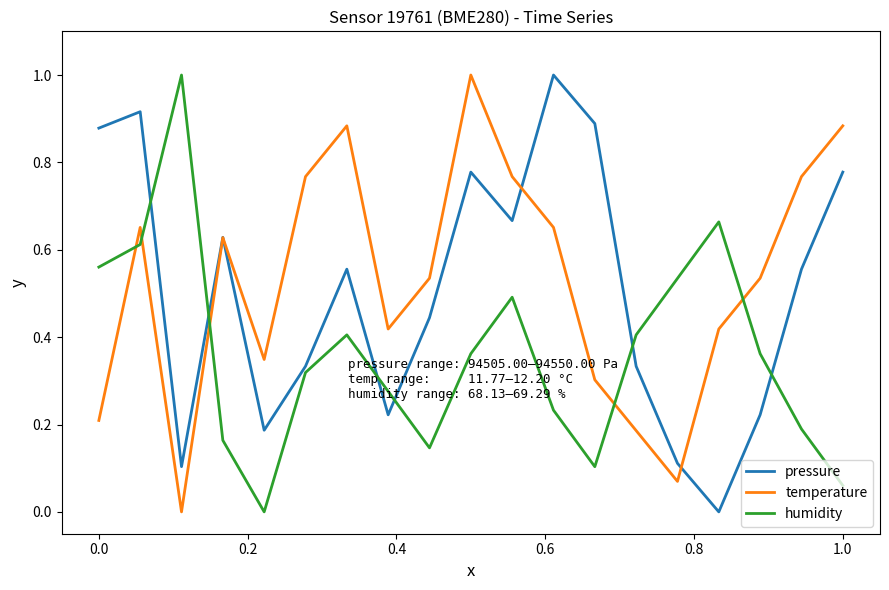

What is the greatest value displayed?

1.0